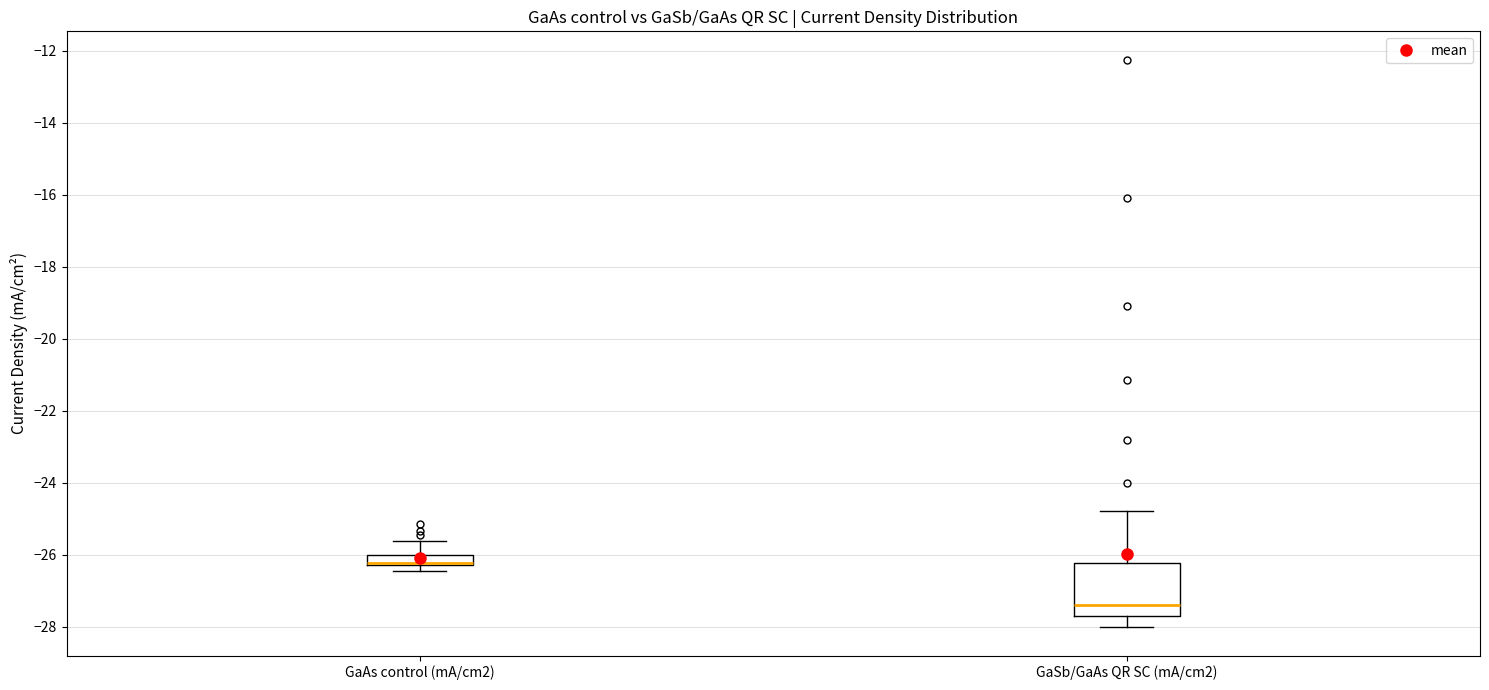

Comparing the boxes themselves (not the whiskers), which one is the tallest?

GaSb/GaAs QR SC (mA/cm2)